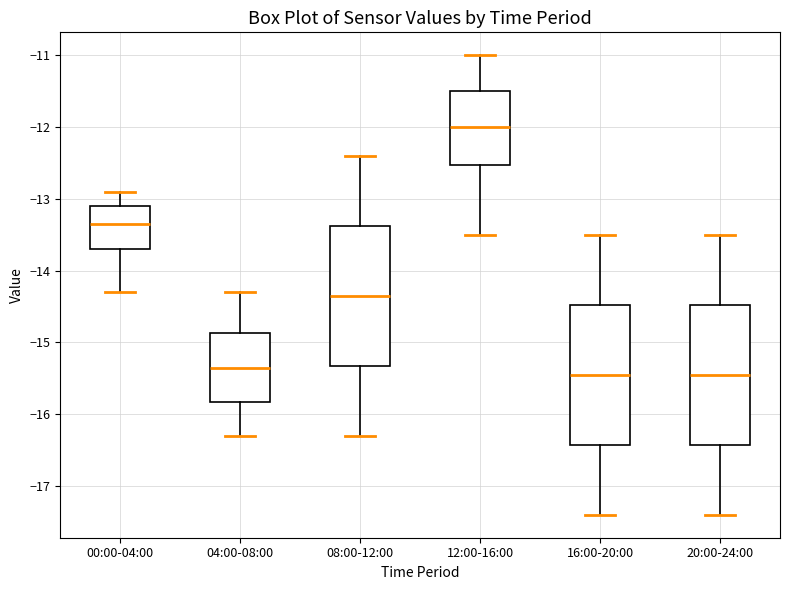

Where is the upper edge of the box for 08:00-12:00 on the y-axis? The values are not printed on the chart, so give them approximately, as read against the axis.

-13.4